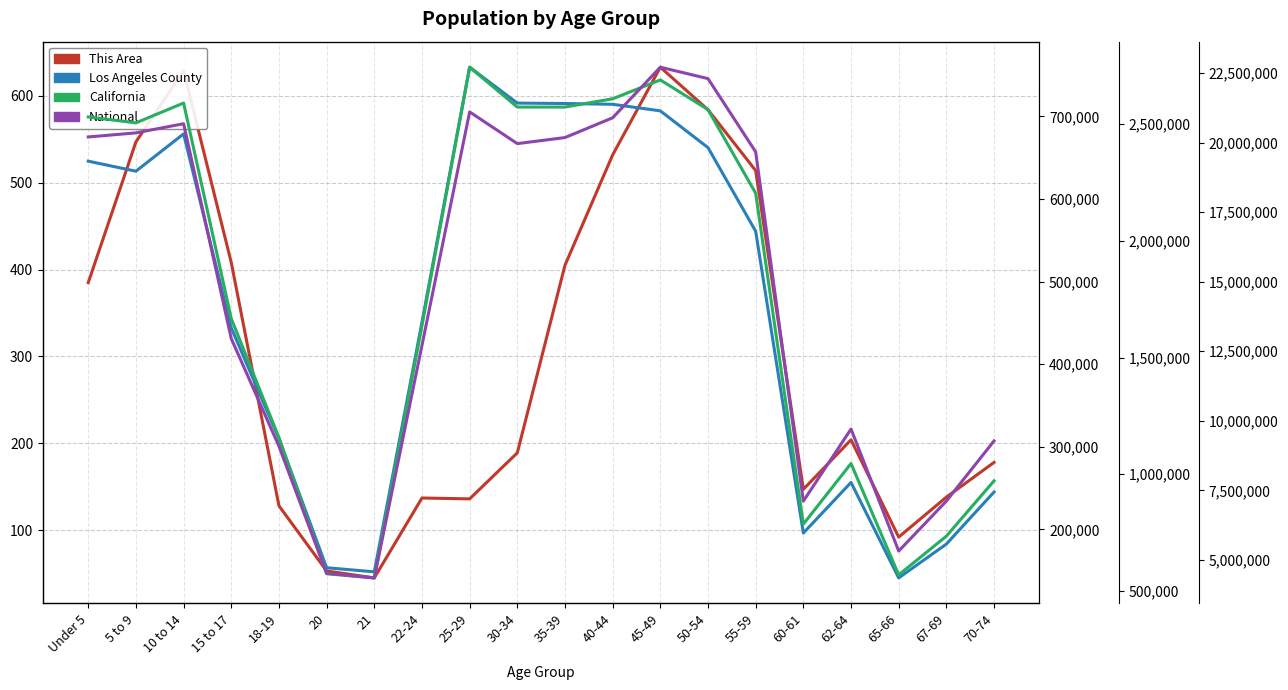

True or false: Los Angeles County and National intersect in this chart.

False